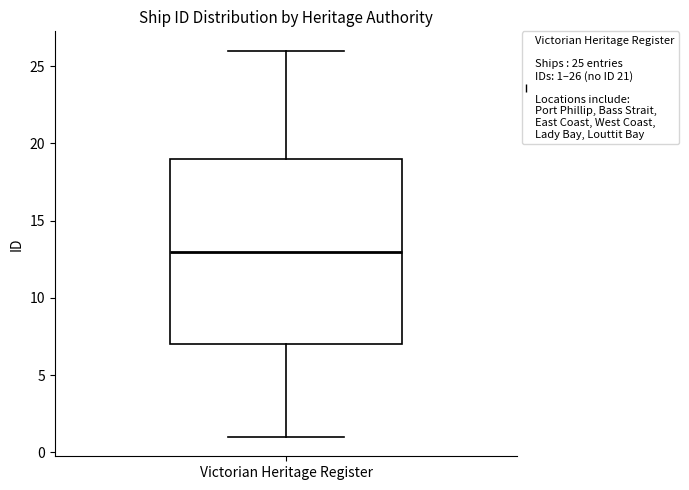

Read this box plot against the y-axis: the position of the median line, the range covered by the box, and the ends of both whiskers. The values are not printed on the chart, so give them approximately, as read against the axis.

median 13, box 7 to 19, whiskers 1 to 26